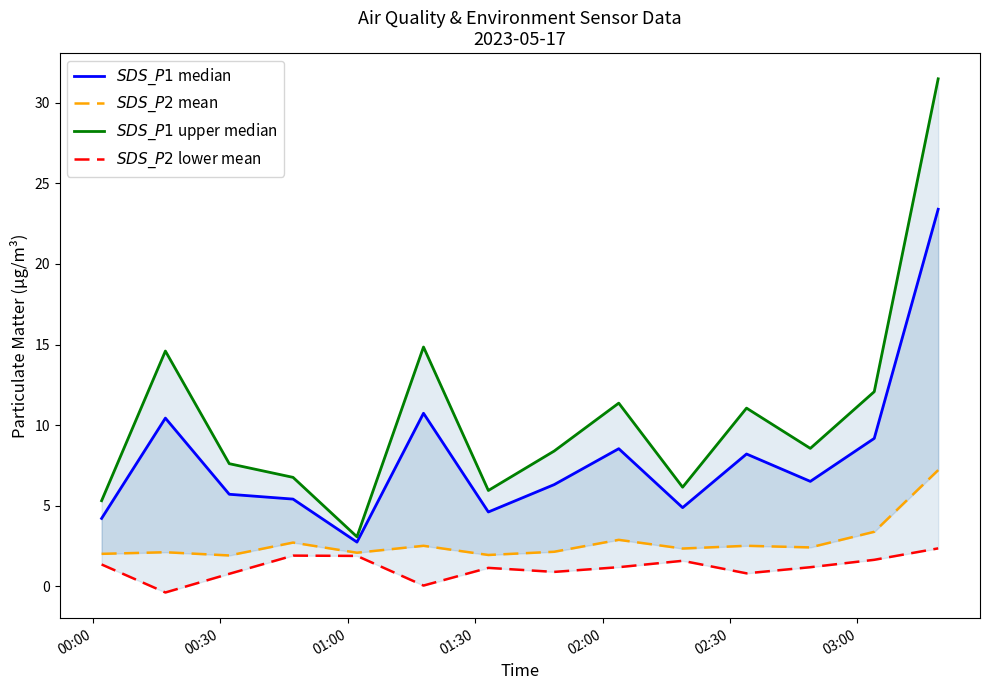

How many data points in $SDS\_P1$ upper median are less than 8?

6